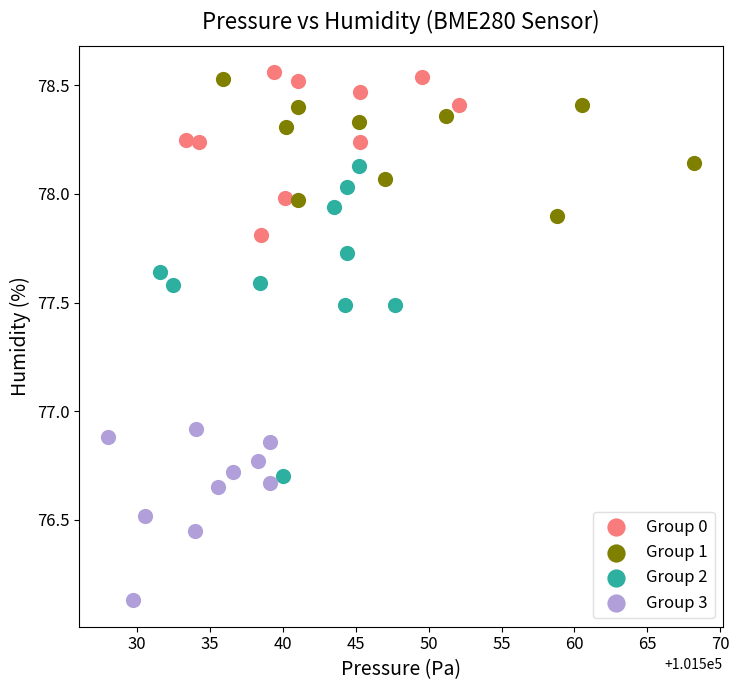

Which series has the largest Y range (max minus min)?

Group 2